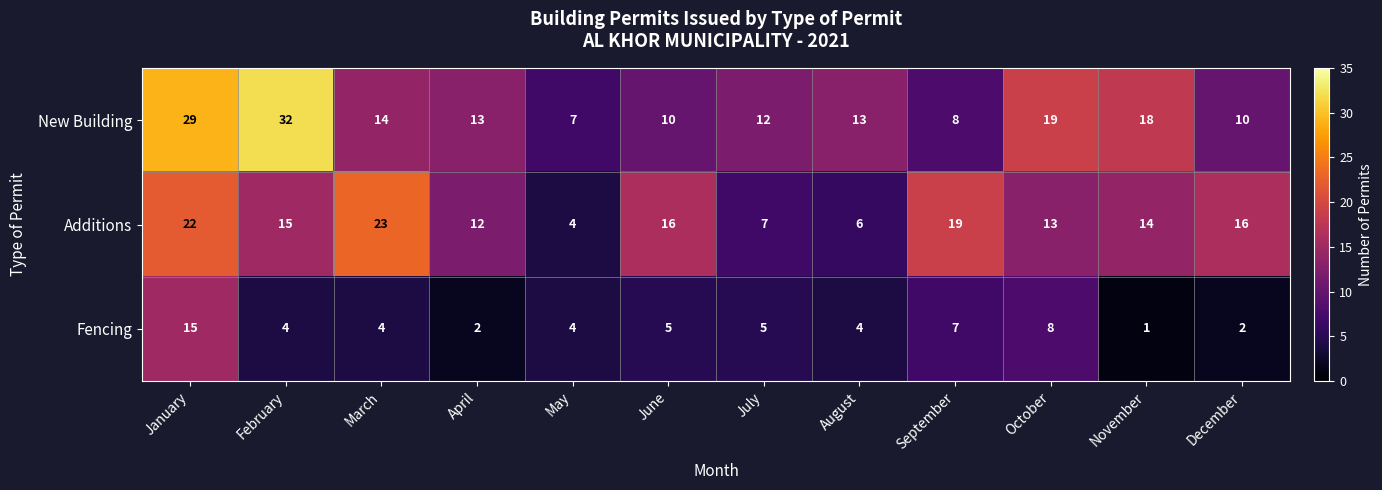

What is the difference between the second highest and second lowest values in the Fencing series?

6